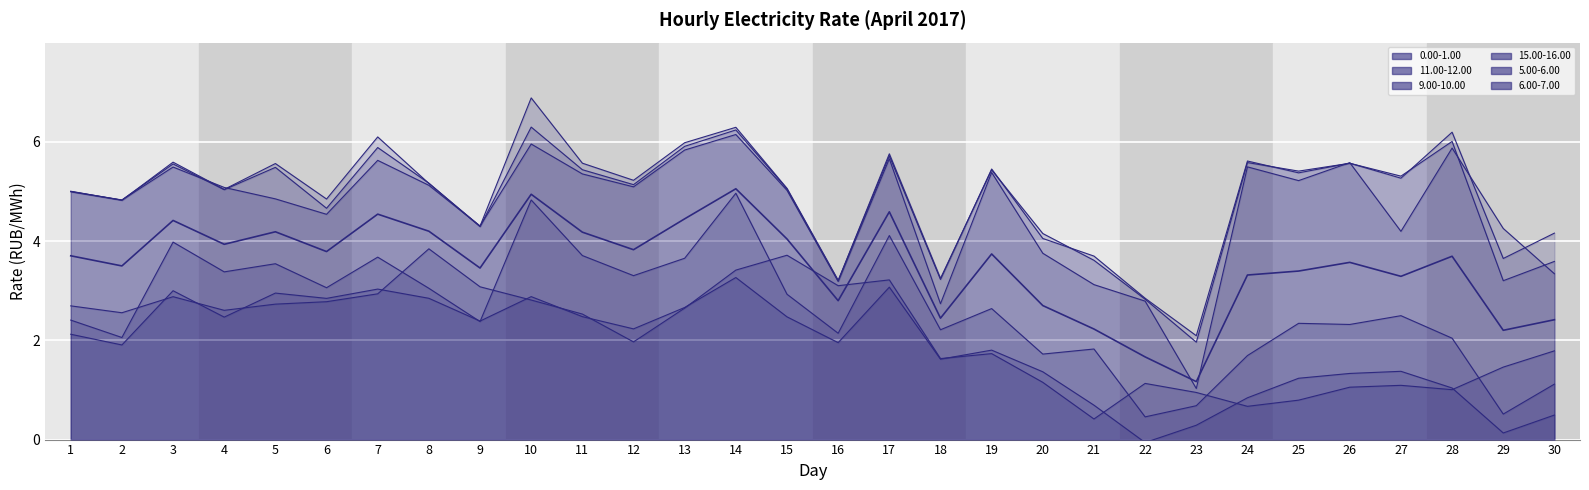

What is the difference between the maximum and minimum values?

3.9